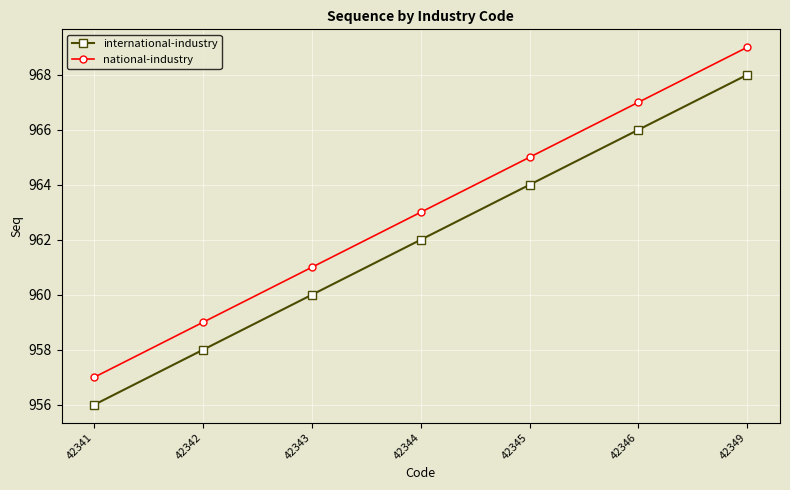

True or false: national-industry and international-industry intersect in this chart.

False